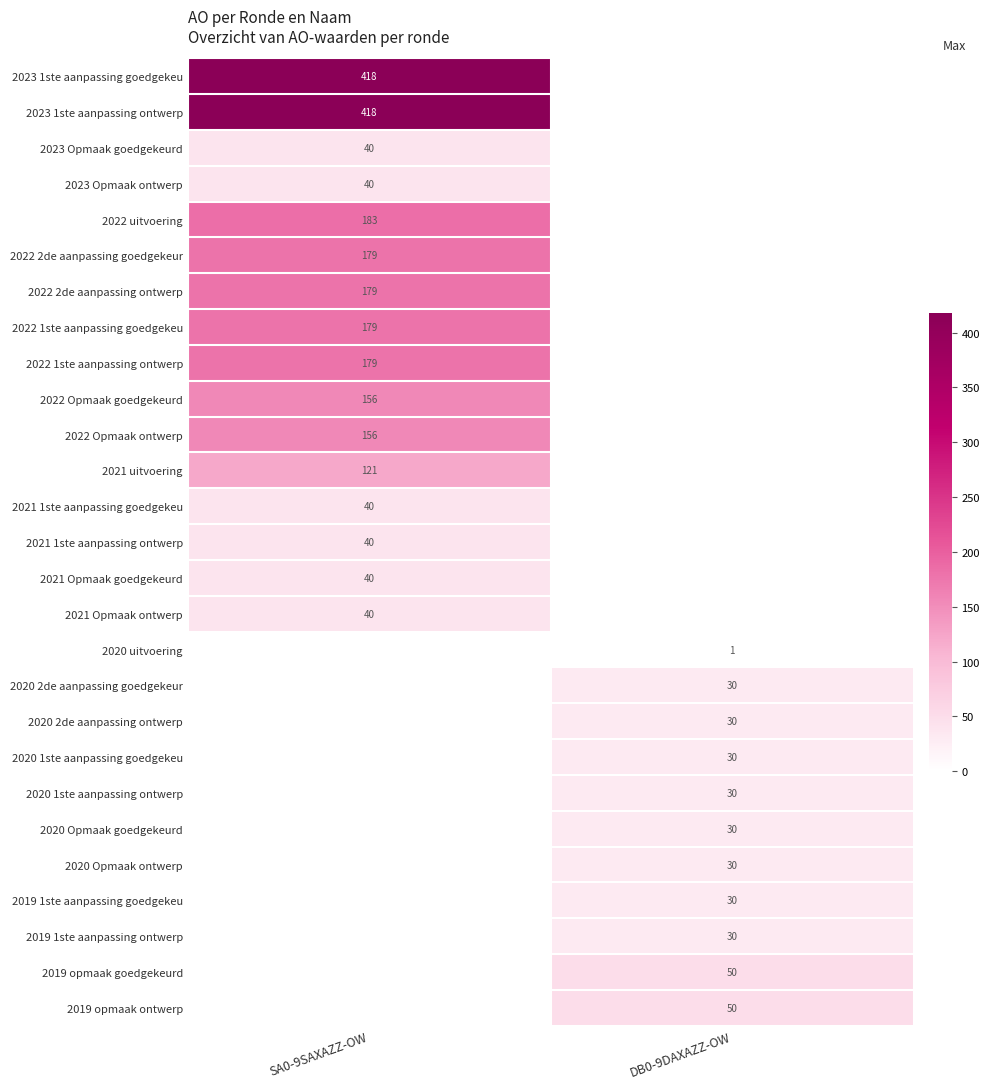

The 2020 Opmaak goedgekeurd series shows 30 at DB0-9DAXAZZ-OW. True or false?

True